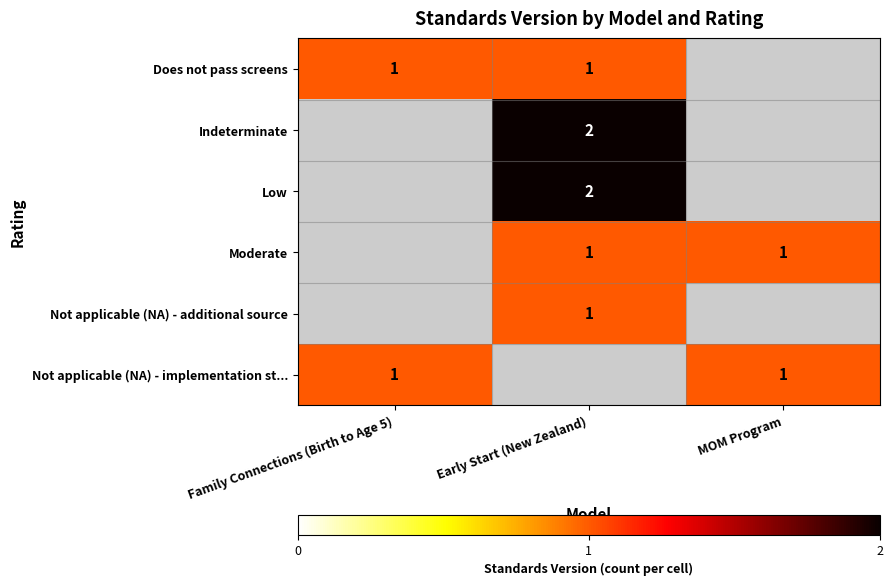

The value of Moderate at Early Start (New Zealand) is 1. True or false?

True